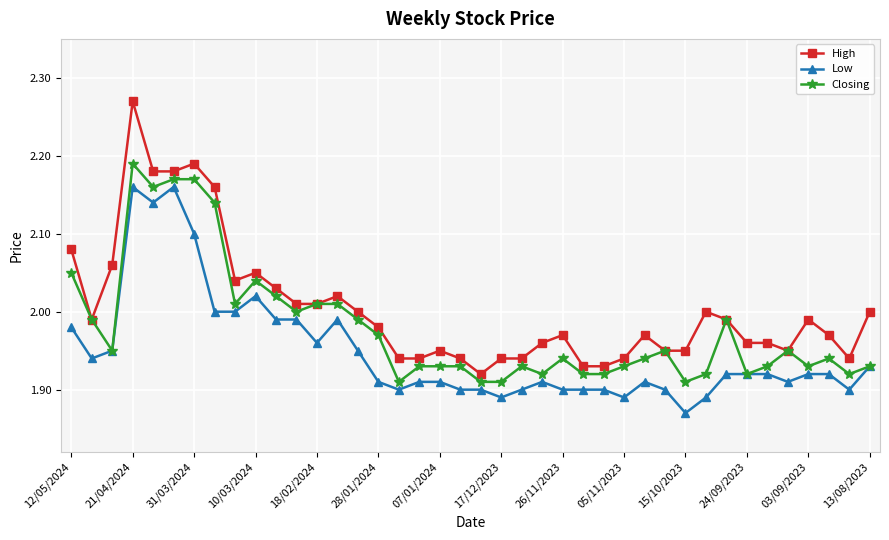

True or false: High and Low intersect in this chart.

False